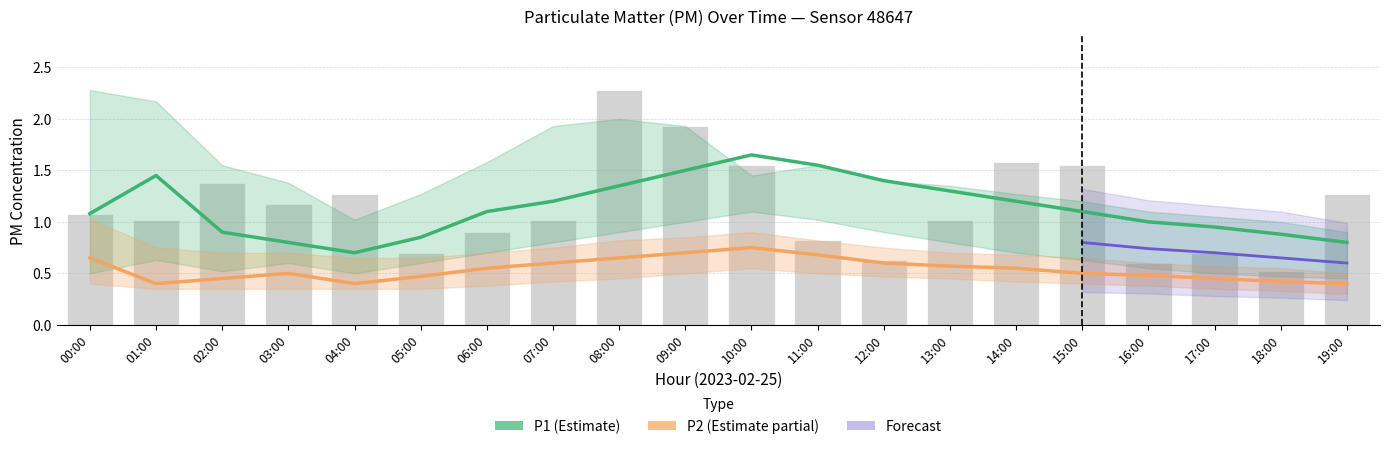

What is the sum of all P1 values?

22.8